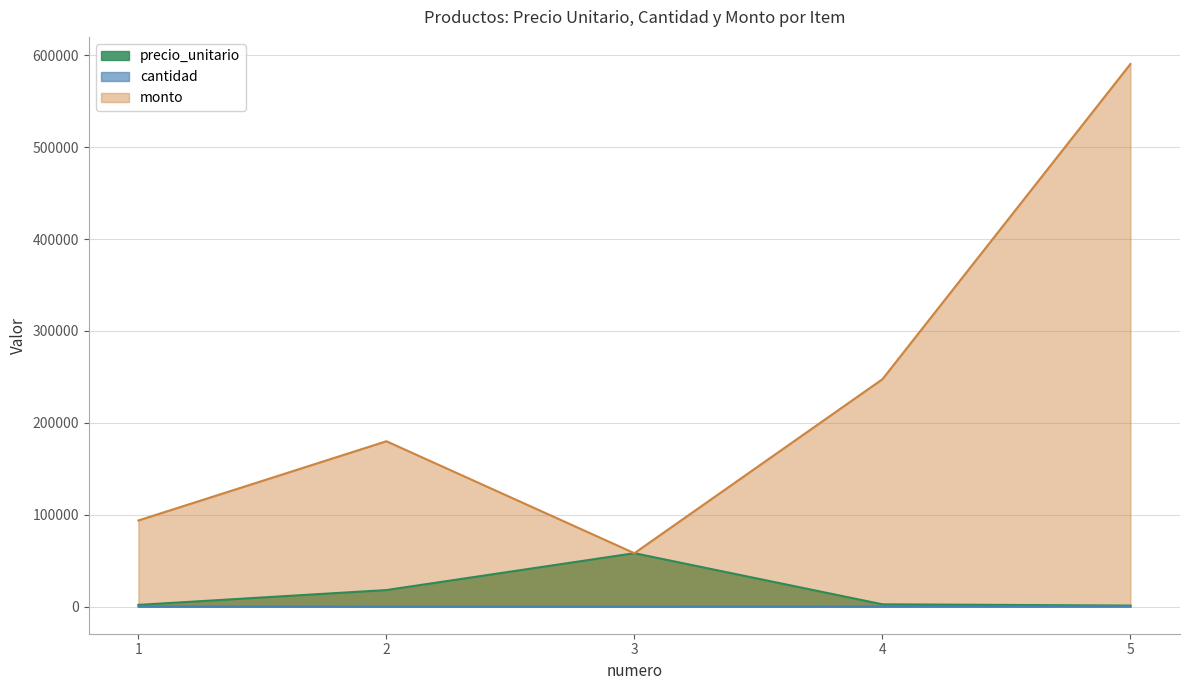

True or false: cantidad and monto cross at least once.

False